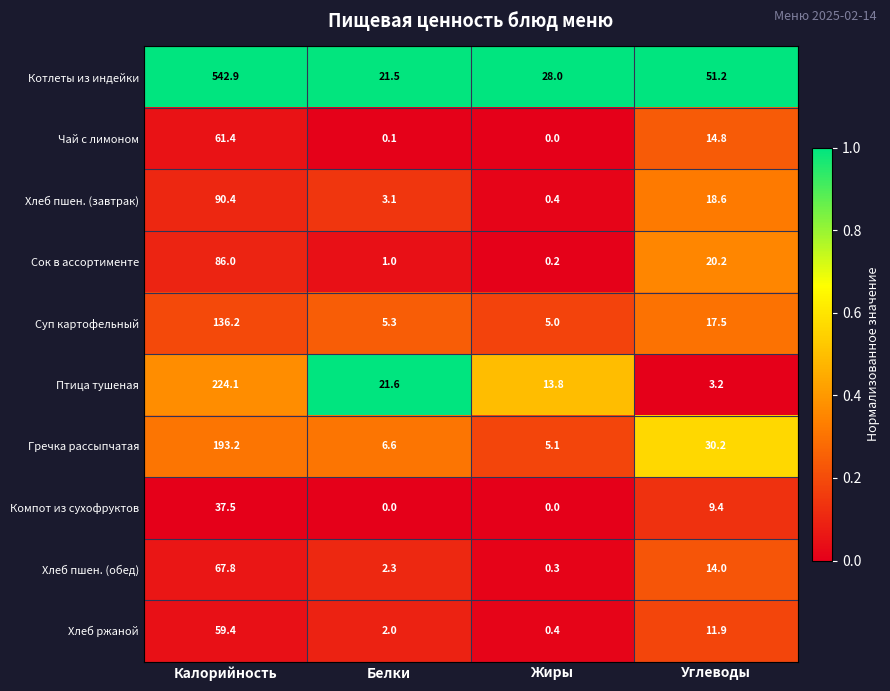

Rank the series at Белки from highest to lowest value.

Птица тушеная, Котлеты из индейки, Гречка рассыпчатая, Суп картофельный, Хлеб пшен. (завтрак), Хлеб пшен. (обед), Хлеб ржаной, Сок в ассортименте, Чай с лимоном, Компот из сухофруктов